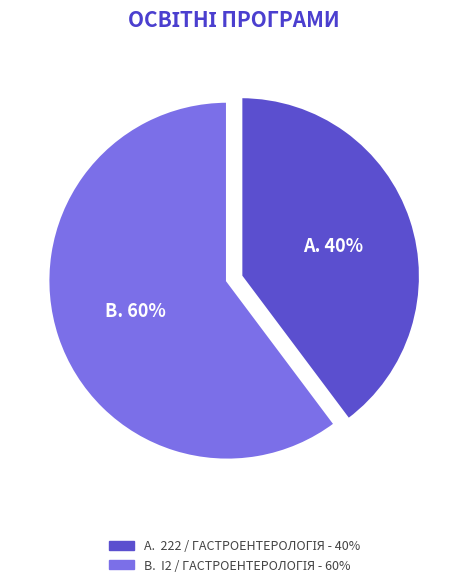

Does any single category account for the majority?

Yes